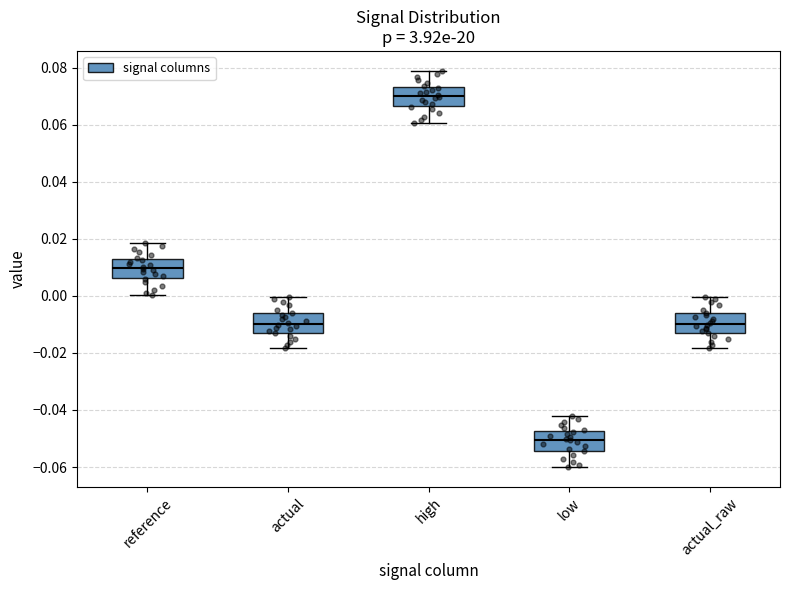

Reading left to right, transcribe this box plot: for each box, give where its median line is, the range the box spans, and where its two whiskers end, as read against the y-axis. The values are not printed on the chart, so give them approximately, as read against the axis.

reference: median 0.010, box 0.006 to 0.012, whiskers 0.000 to 0.018
actual: median -0.010, box -0.012 to -0.006, whiskers -0.018 to 0.000
high: median 0.070, box 0.066 to 0.074, whiskers 0.060 to 0.078
low: median -0.050, box -0.054 to -0.048, whiskers -0.060 to -0.042
actual_raw: median -0.010, box -0.012 to -0.006, whiskers -0.018 to 0.000